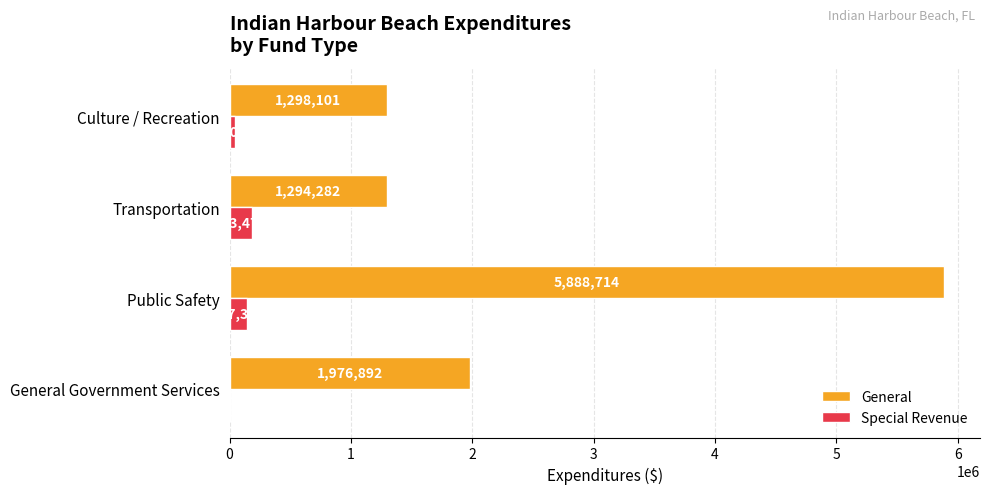

How many distinct data groups are displayed?

2